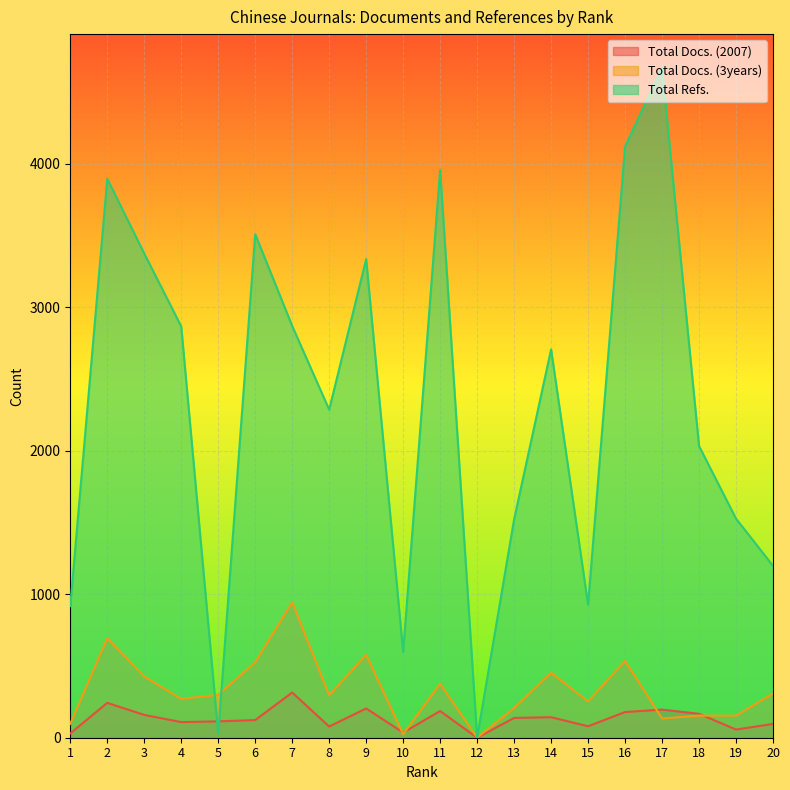

What is the approximate value of Total Docs. (2007) at 17, to the nearest 10?

200